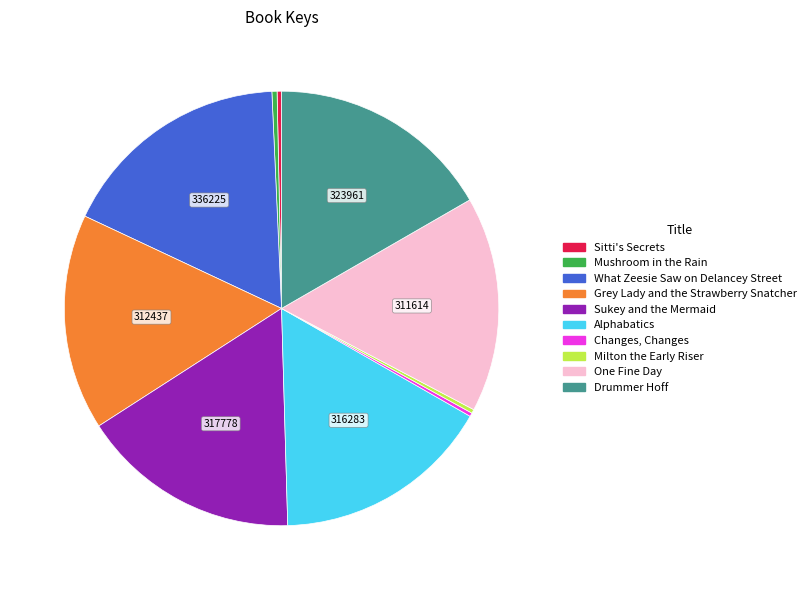

Does Milton the Early Riser account for over 50% of the chart?

No